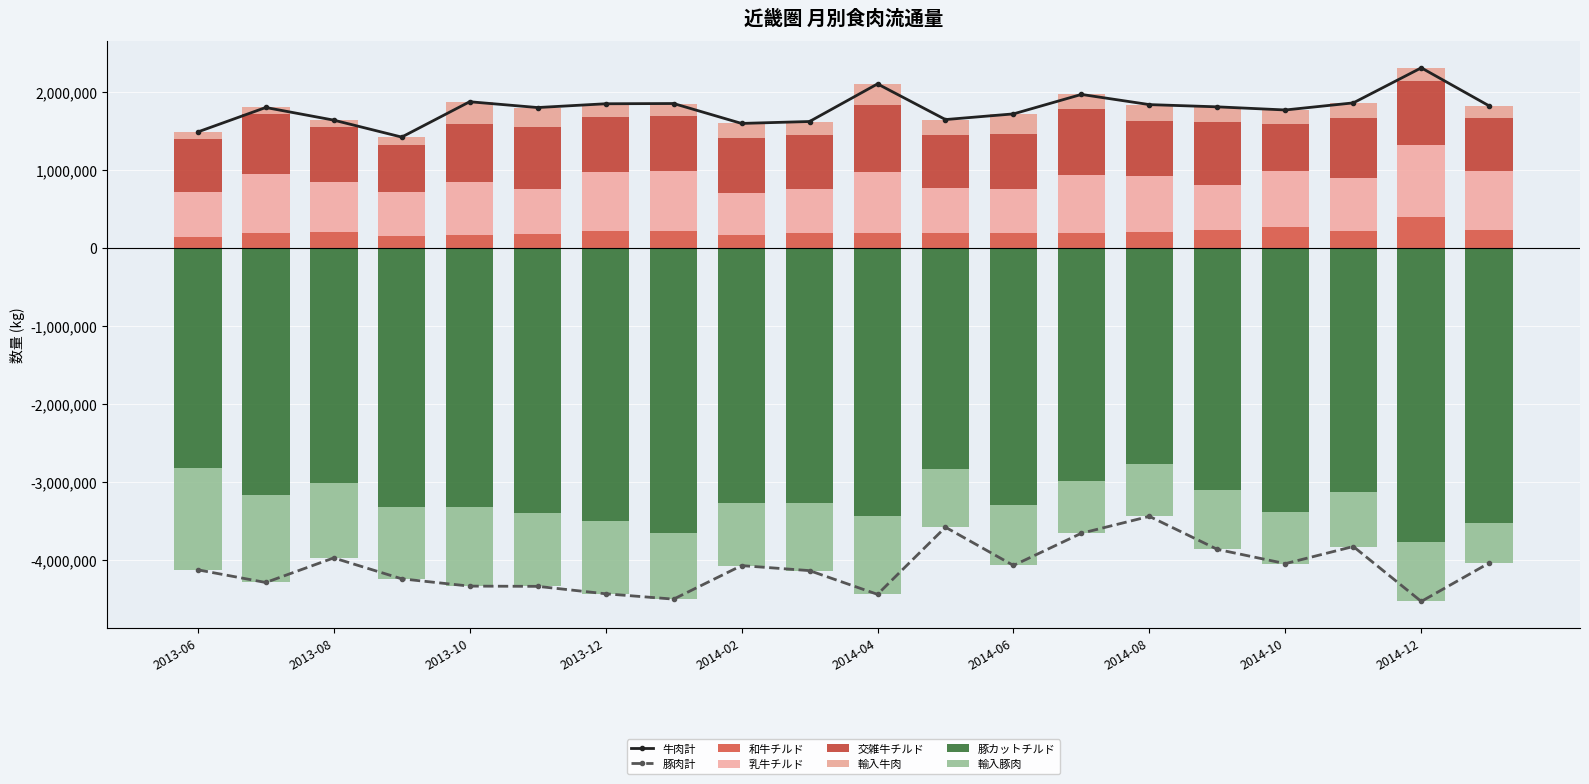

At 2014-06, list the series in order from largest to smallest.

交雑牛チルド, 乳牛チルド, 輸入牛肉, 和牛チルド, 輸入豚肉, 豚カットチルド